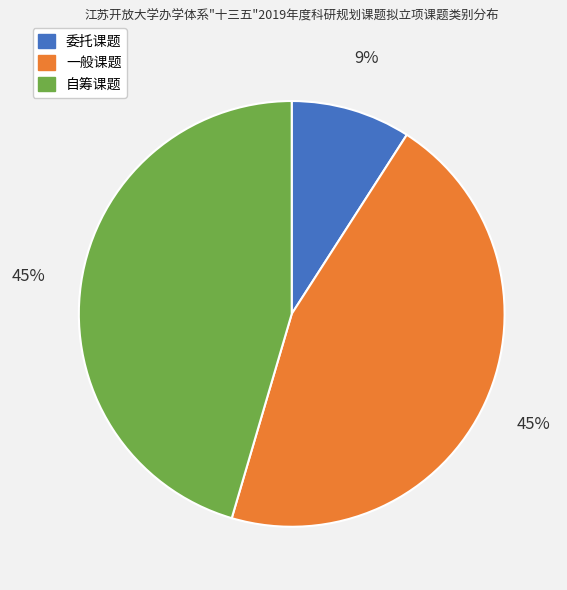

Do 一般课题 and 自筹课题 together represent more than half of the pie?

Yes